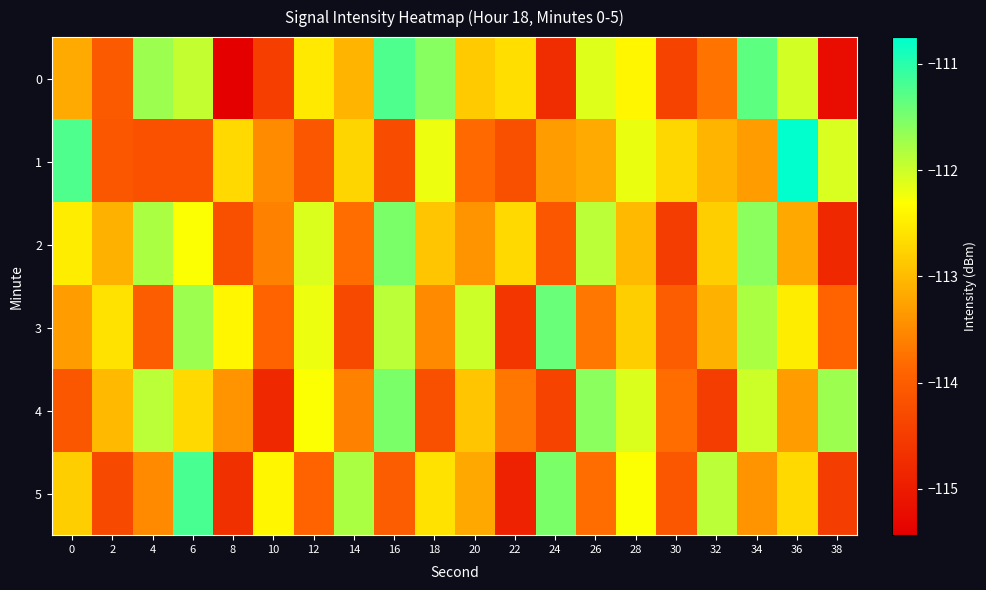

Which series has the largest total across all categories?

3